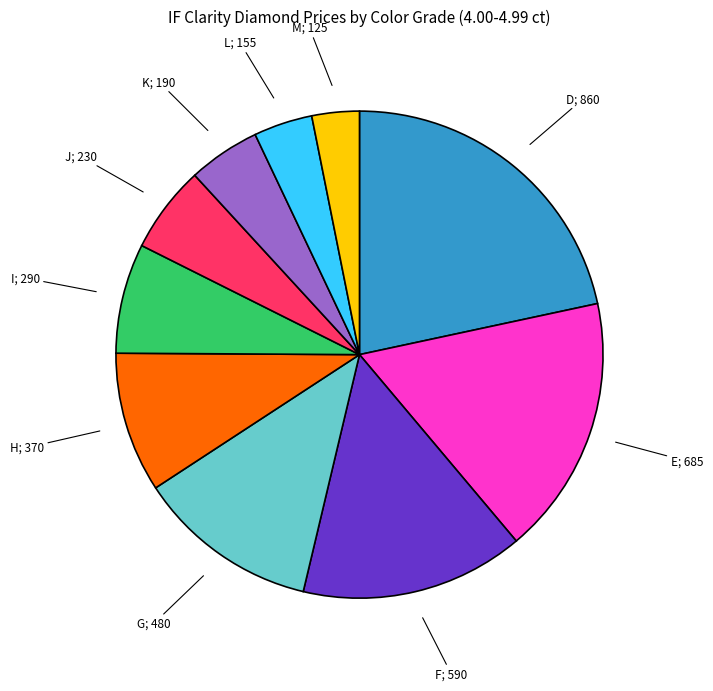

Is there a majority slice in this chart?

No